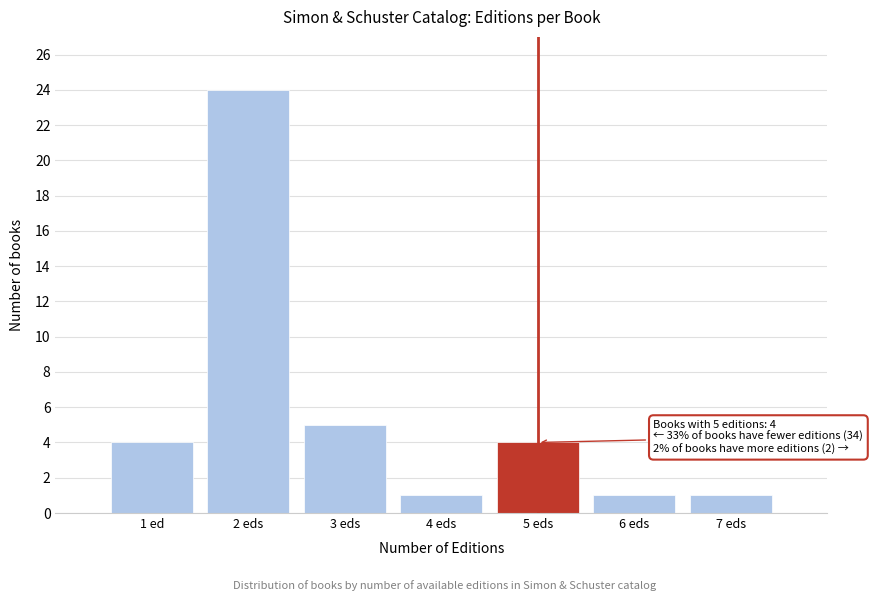

Reading left to right, extract all data points from this chart.

4	24	5	1	4	1	1